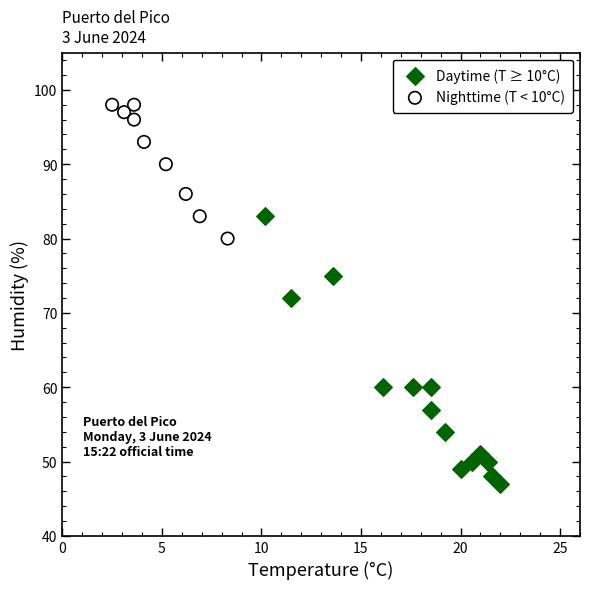

Which series has the largest Y range (max minus min)?

Daytime (T ≥ 10°C)